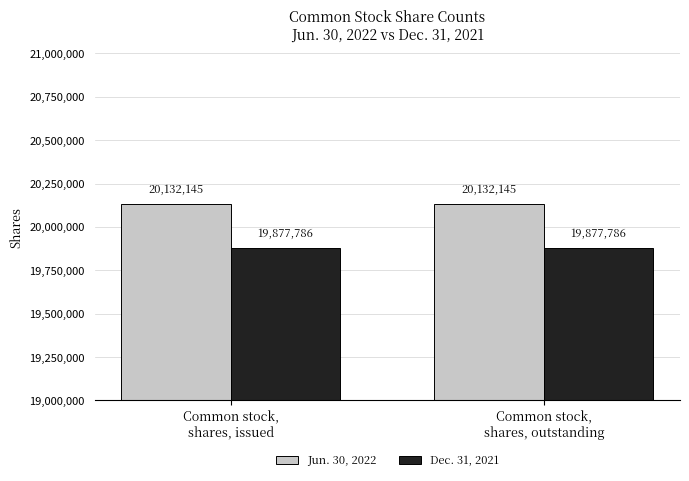

List the series in order of their overall mean, highest first.

Jun. 30, 2022, Dec. 31, 2021